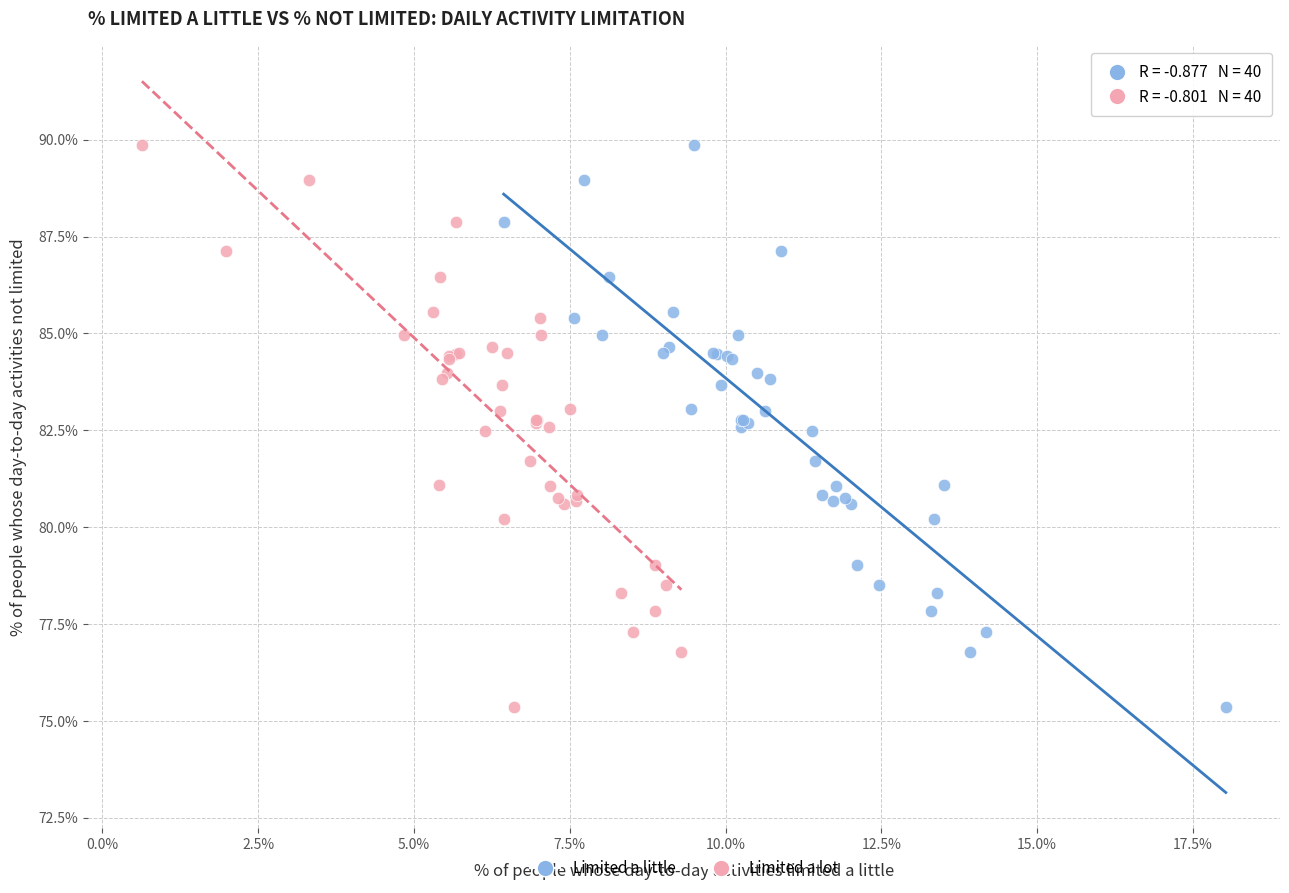

What are all the series names shown in the legend?

Limited a little, Limited a lot